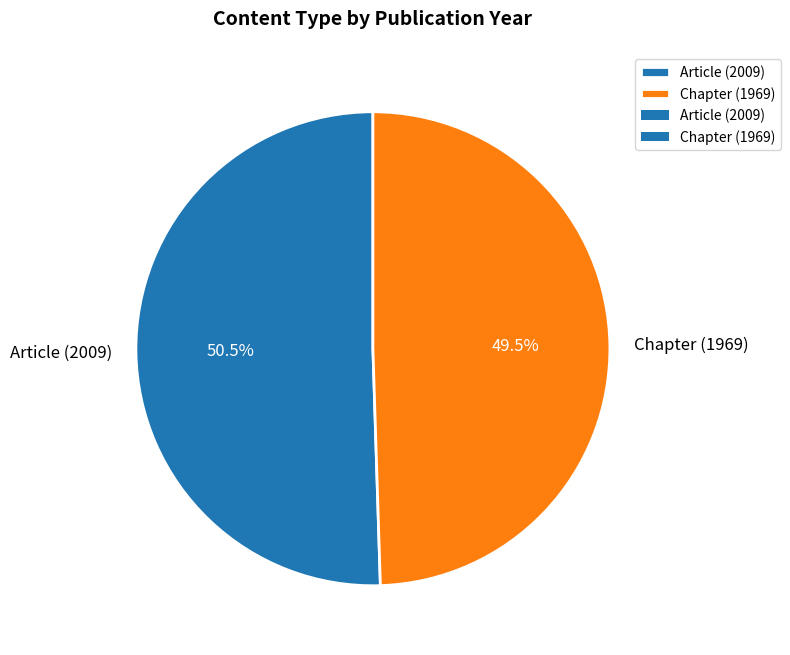

The Article (2009) slice represents 59% of the pie. True or false?

False